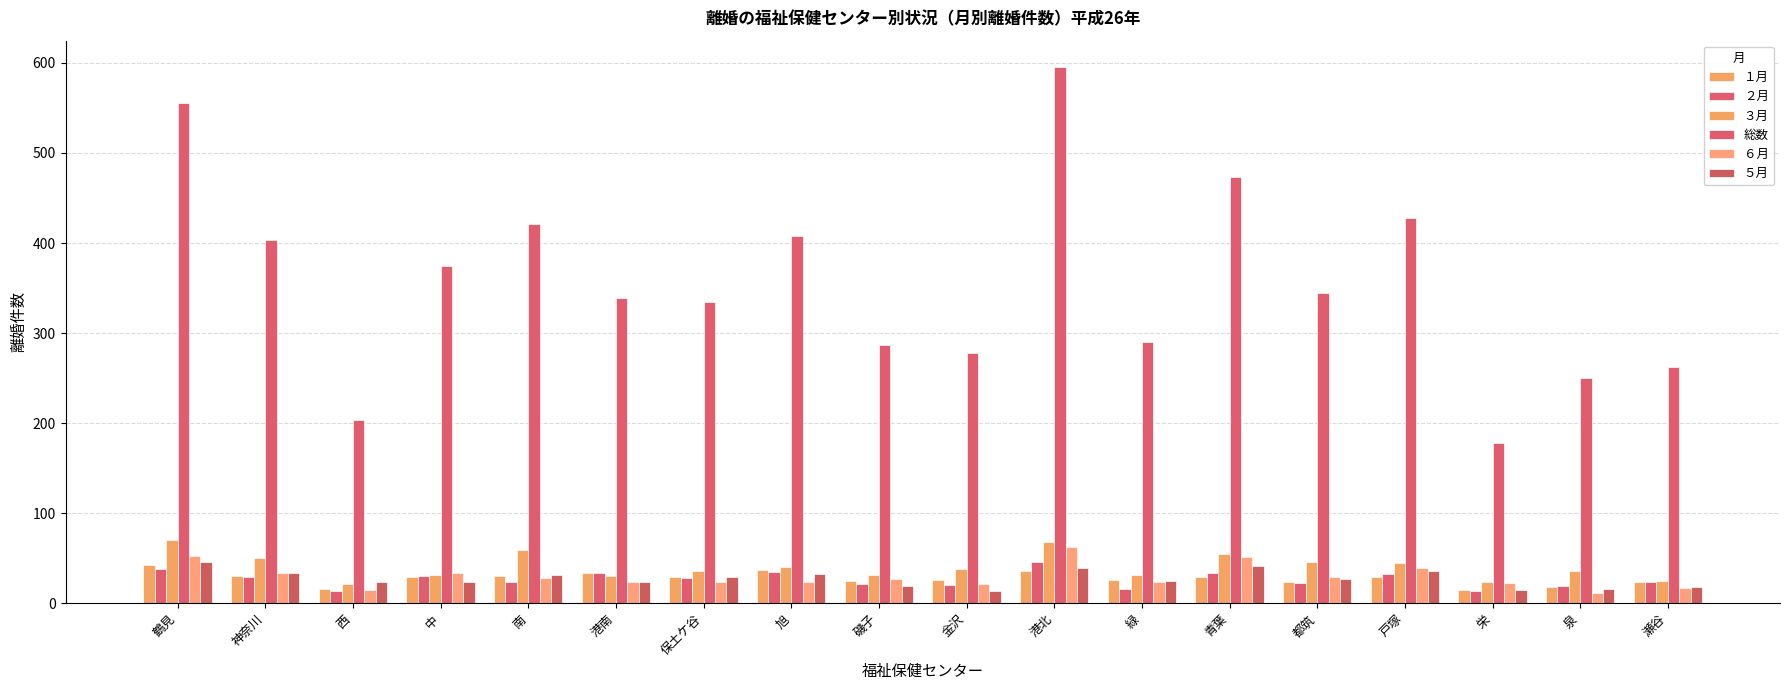

How many groups of bars are there?

18